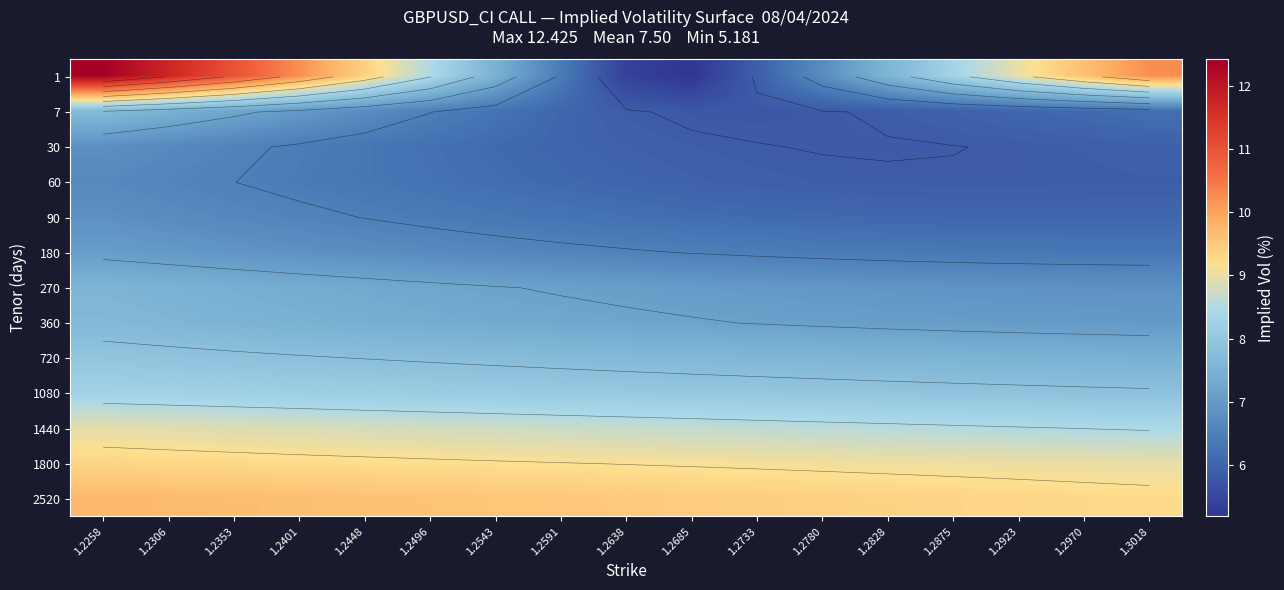

Is the value of 1440 at 1.2685 greater than the value of 7 at 1.2970?

Yes